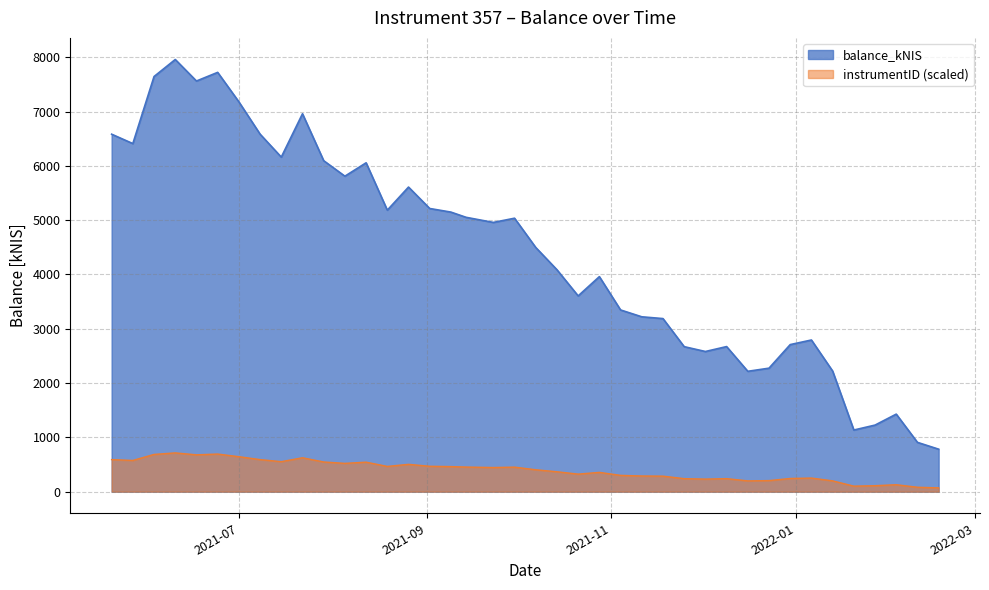

True or false: the data shows 4496.3 at 2021-10-07.

True